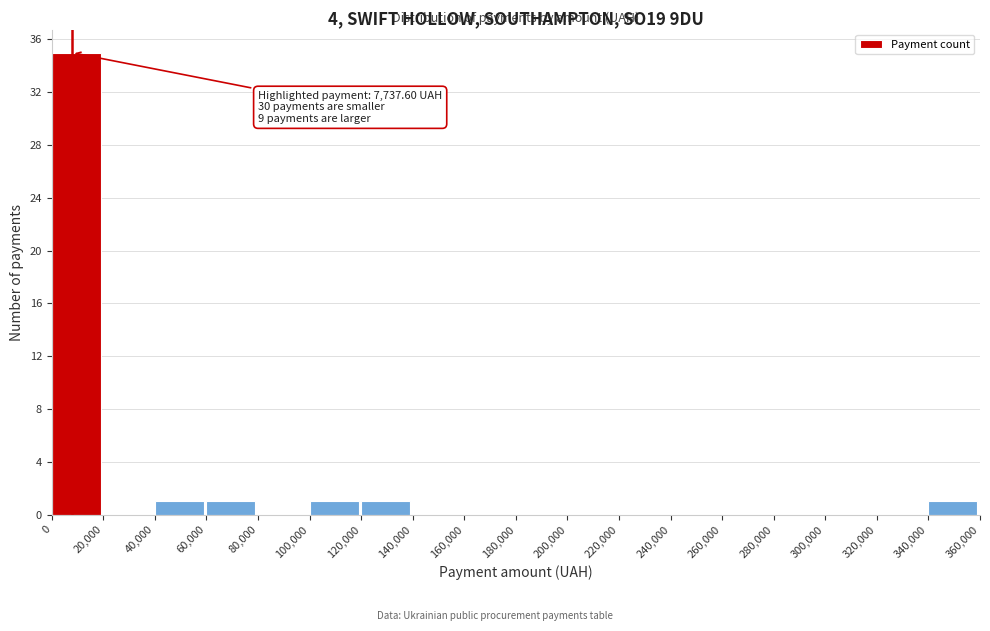

Which range on the x-axis has the tallest bar?

0 to 20,000